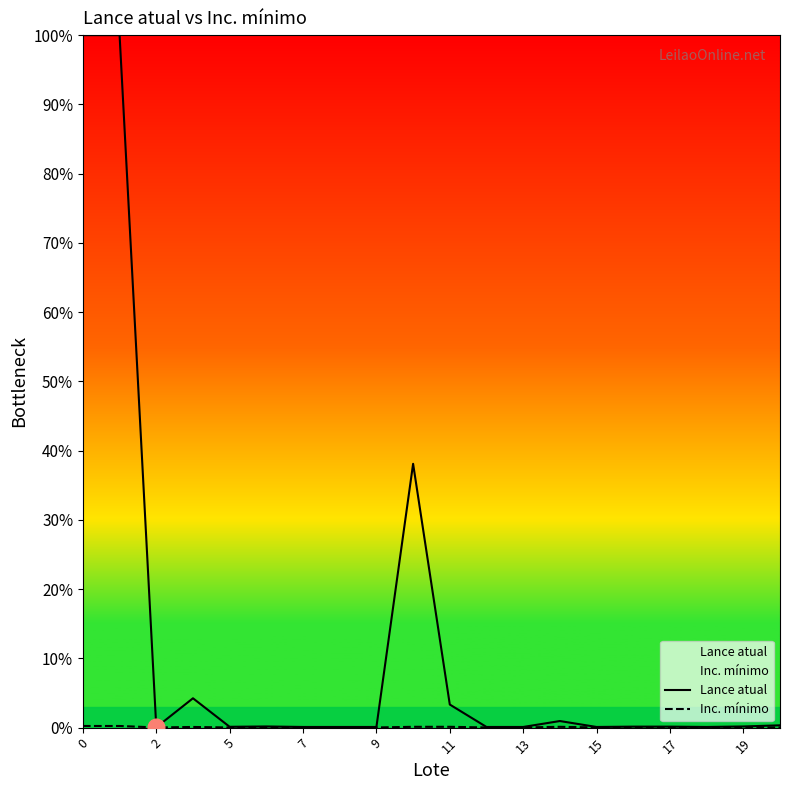

Which series has the largest total across all categories?

Lance atual